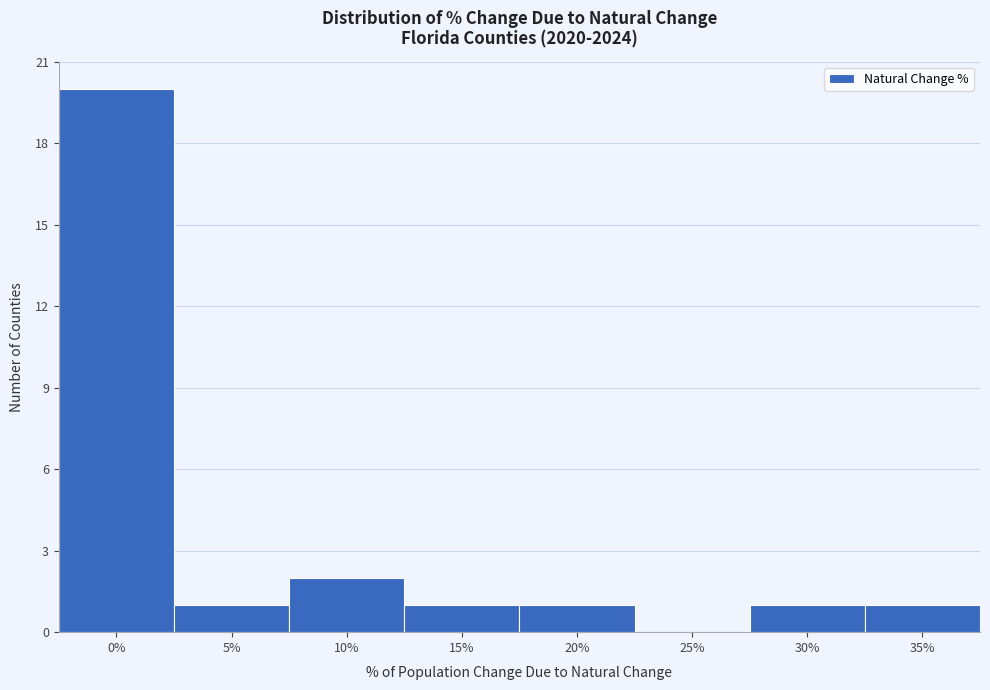

Reading left to right, what are all the values shown in this chart?

0%=20	5%=1	10%=2	15%=1	20%=1	25%=0	30%=1	35%=1